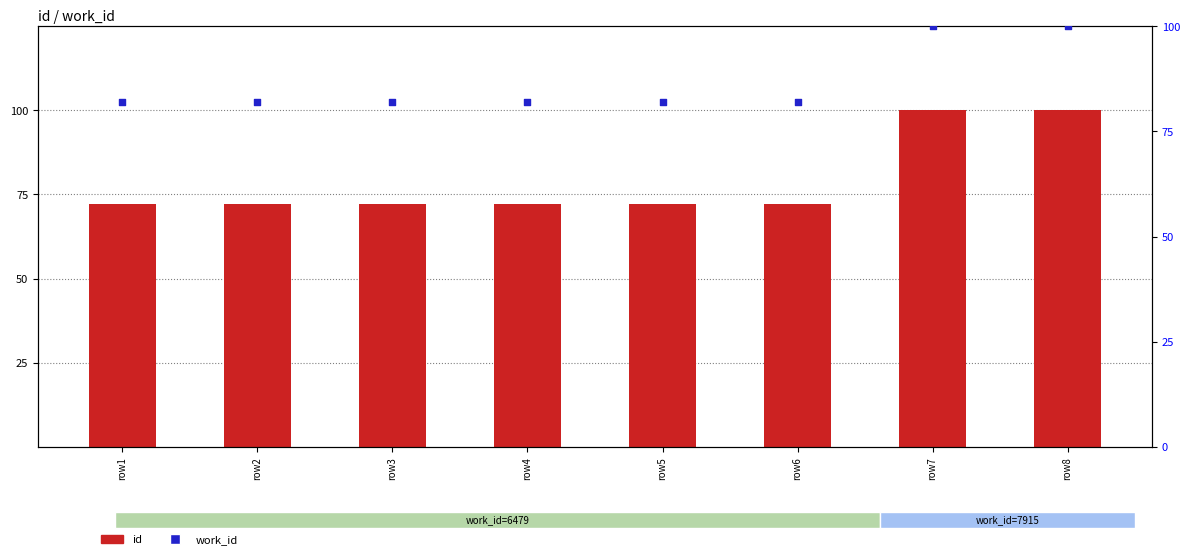

What are all the series names shown in the legend?

id, work_id